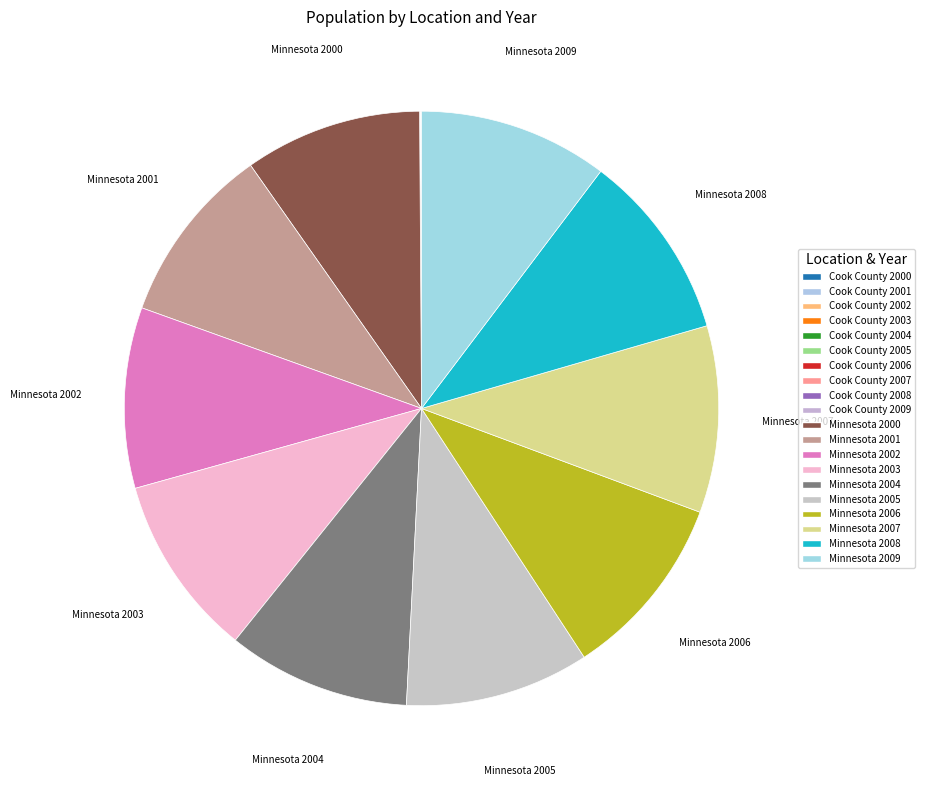

Does any single category account for the majority?

No